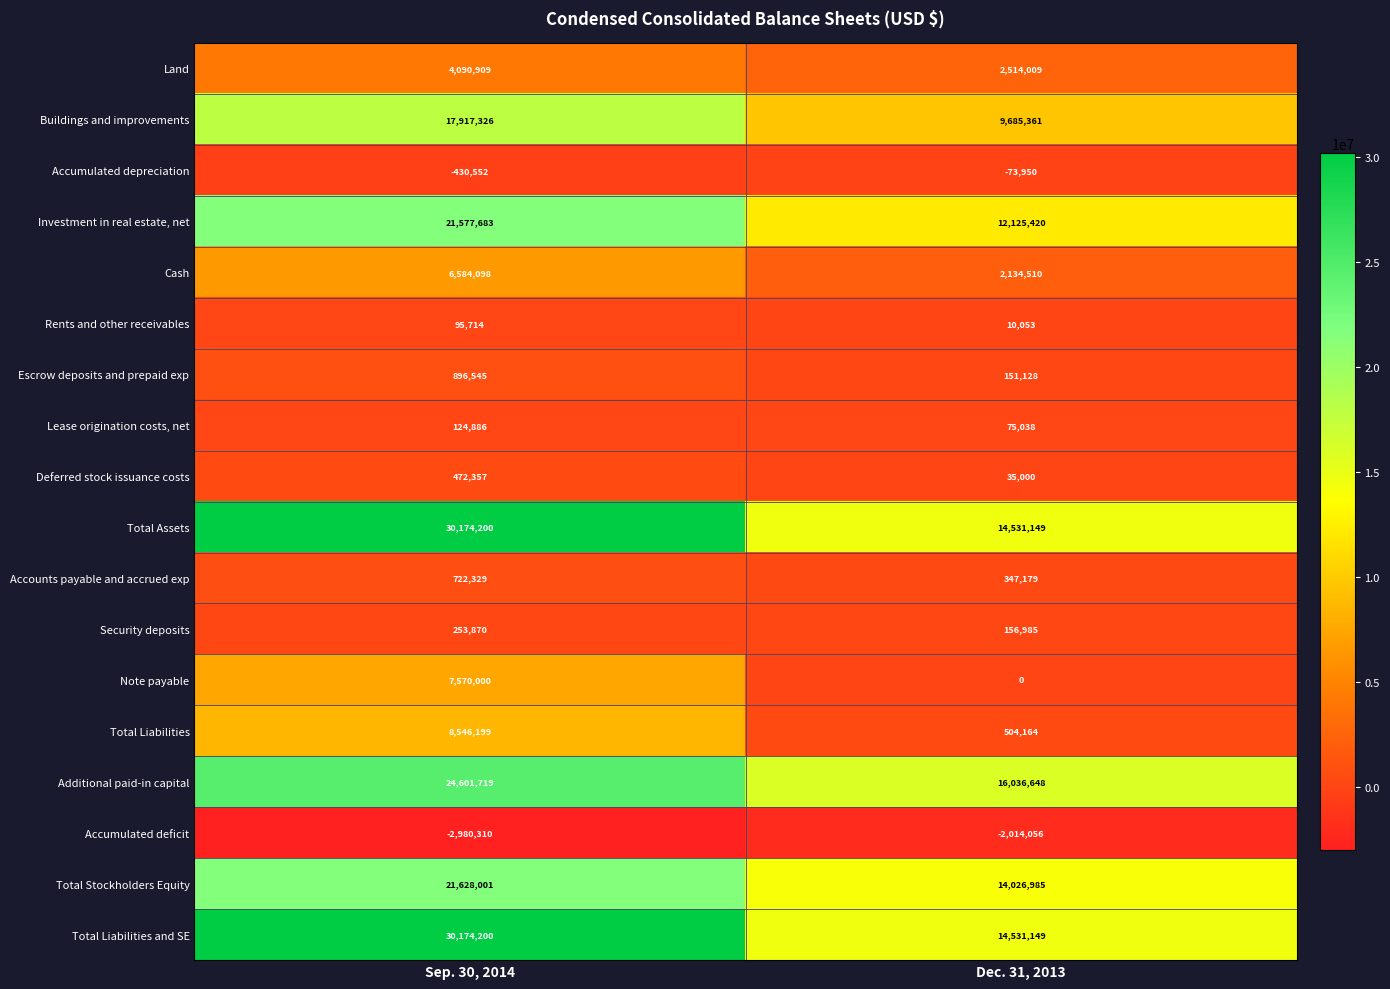

What is the total value across all series at Sep. 30, 2014?

172019174